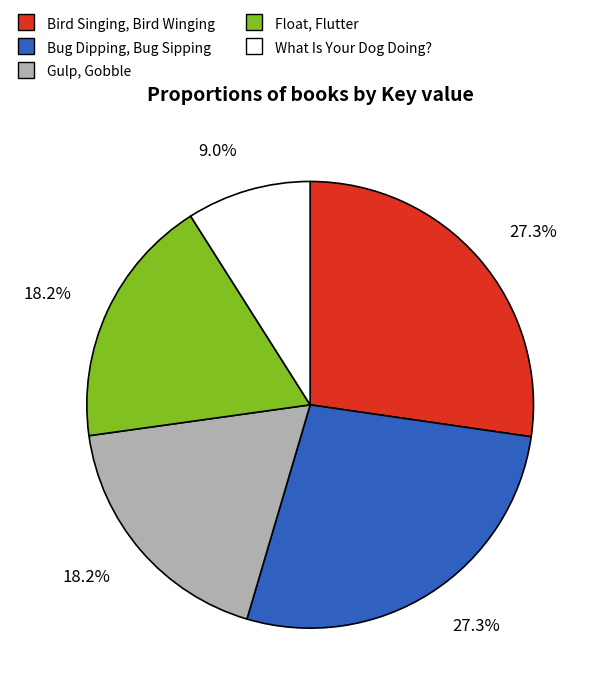

To the nearest percent, what portion does Bug Dipping, Bug Sipping represent?

27%